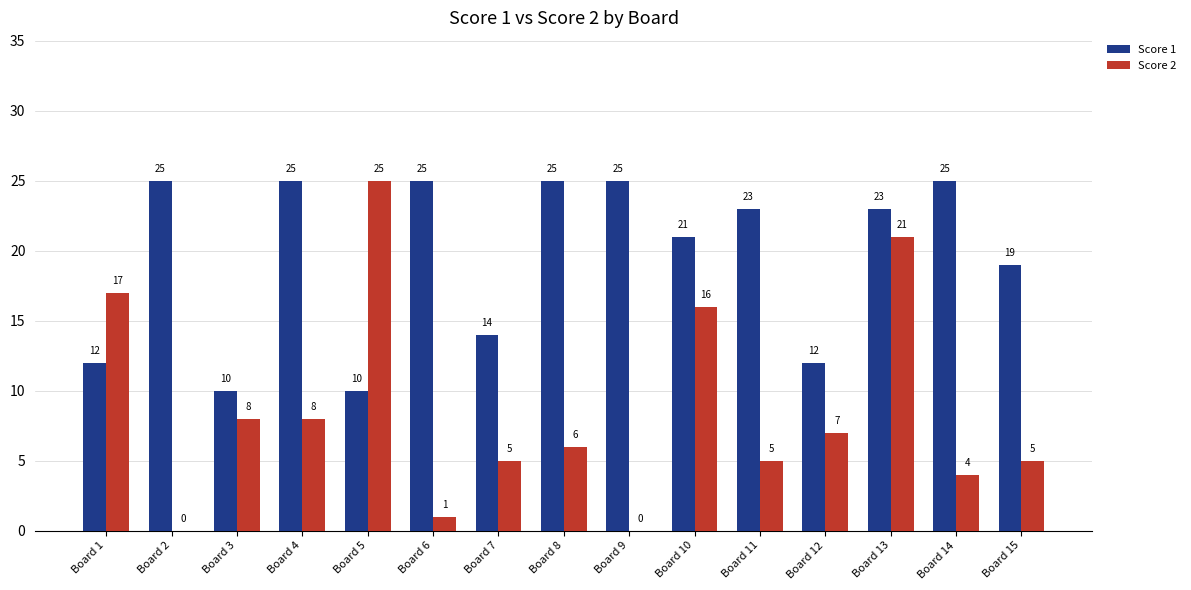

Count the number of data series in this chart.

2